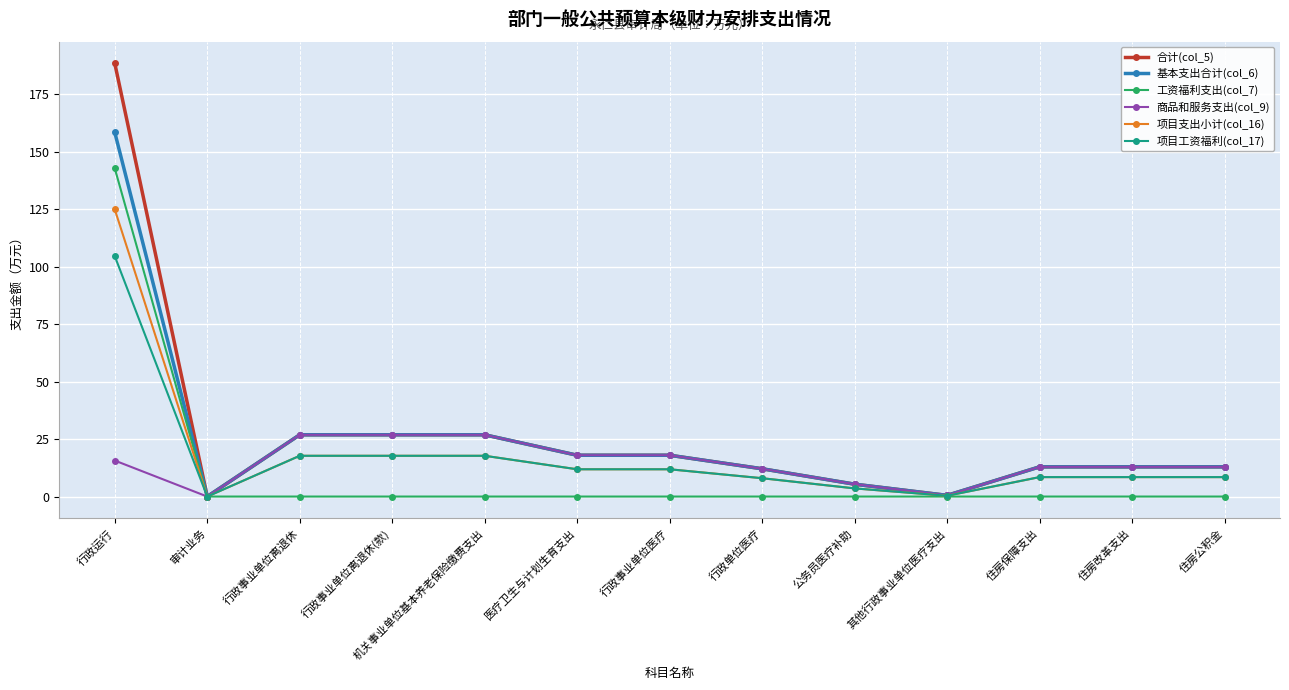

What value does the 项目支出小计(col_16) series have at 行政事业单位医疗?

11.9